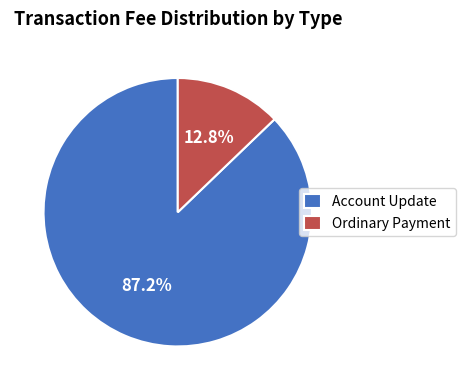

Is it true that Ordinary Payment is 7% of the pie?

False